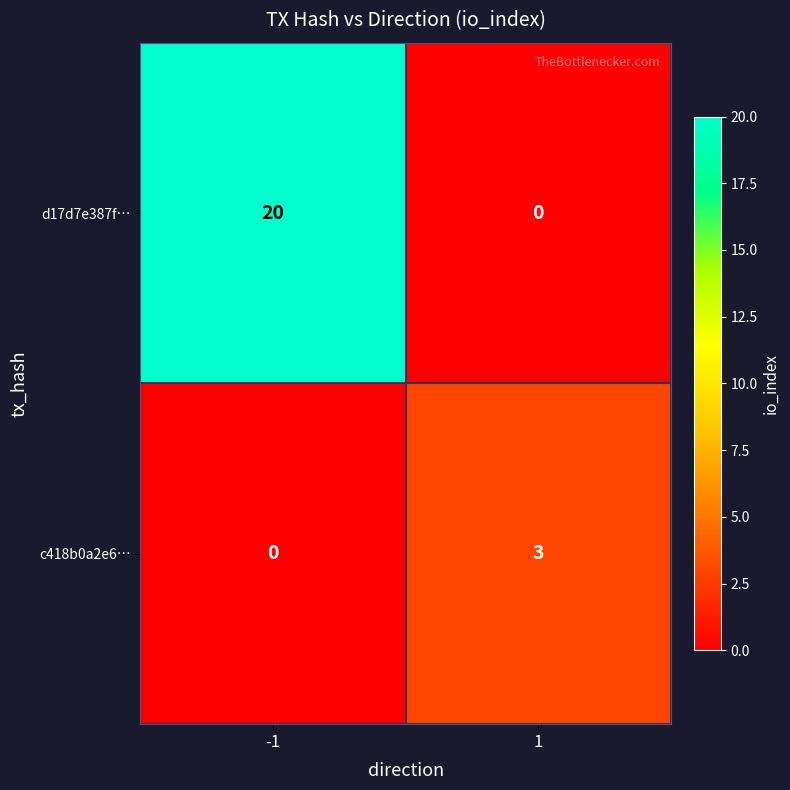

The value of c418b0a2e6… at -1 is 0. True or false?

True